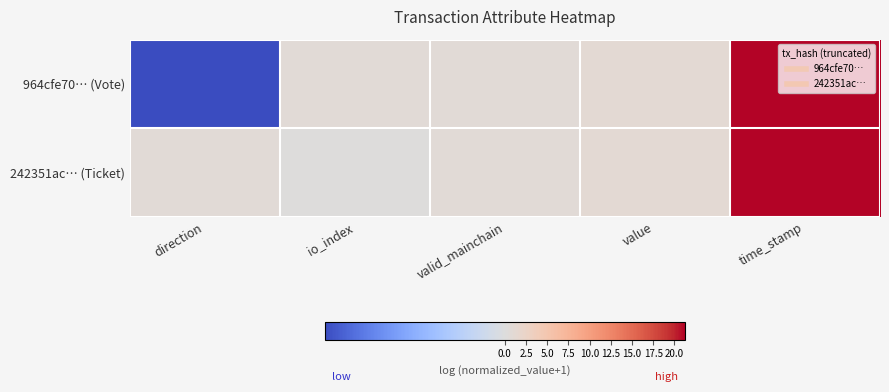

What is the smallest value displayed?

-0.7